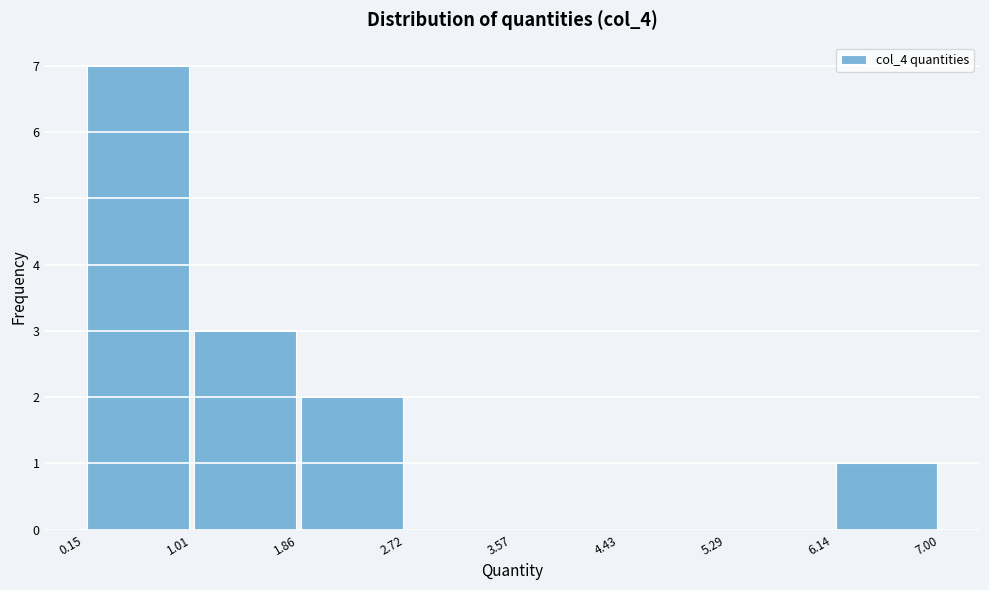

Reading left to right, transcribe this chart: for each bar, give the range it covers on the x-axis and its height. The values are not printed on the chart, so give them approximately, as read against the axis.

0.15 to 1.01: 7
1.01 to 1.86: 3
1.86 to 2.72: 2
2.72 to 3.57: 0
3.57 to 4.43: 0
4.43 to 5.29: 0
5.29 to 6.14: 0
6.14 to 7.00: 1